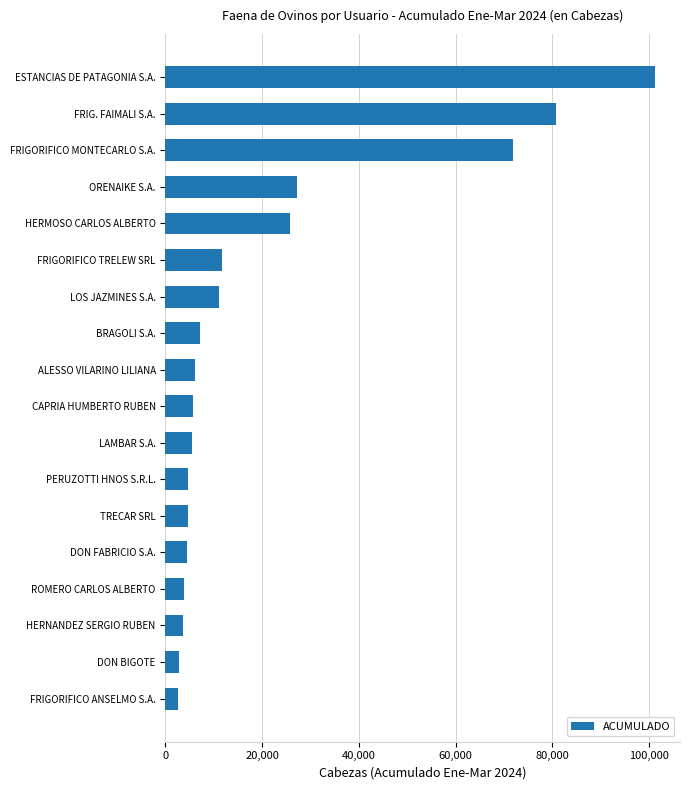

What value does the data have at HERMOSO CARLOS ALBERTO?

25817.0